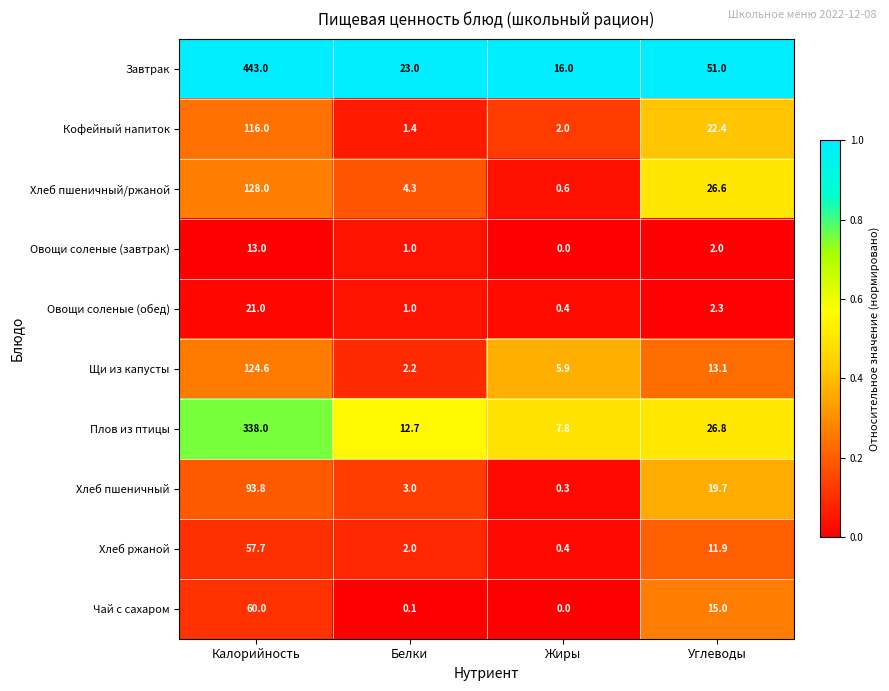

Read the Хлеб пшеничный/ржаной value at Жиры.

0.6